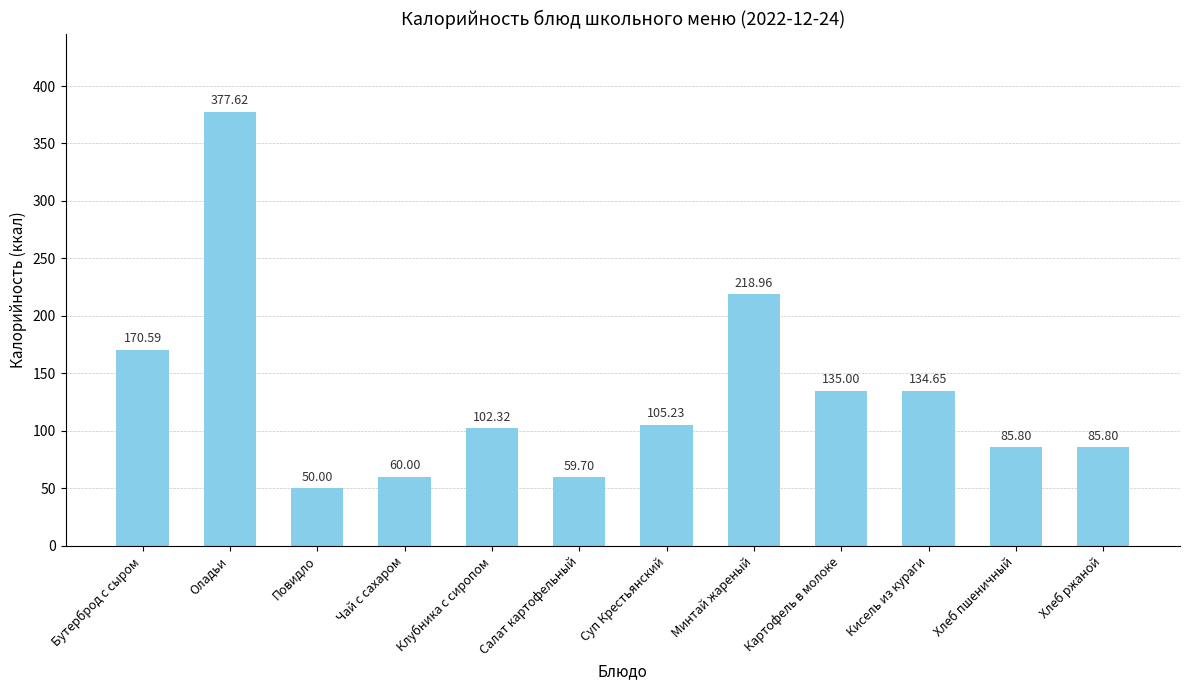

True or false: the data shows 55.2 at Суп Крестьянский.

False